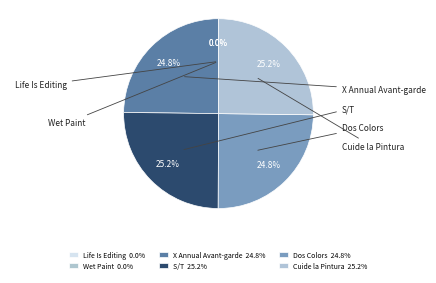

What is the largest slice in the pie chart?

Cuide la Pintura